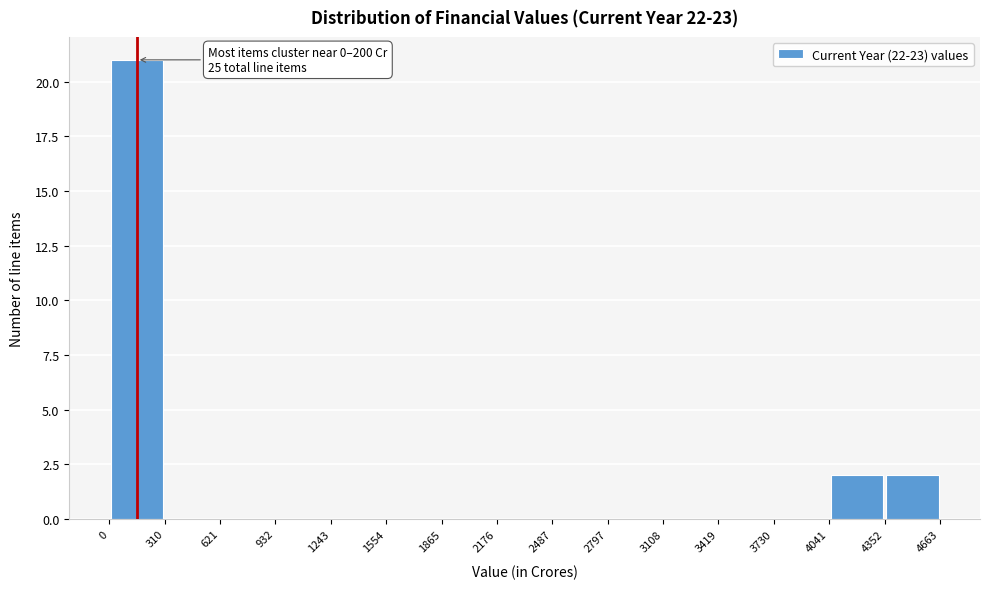

Which range on the x-axis has the tallest bar?

0 to 310